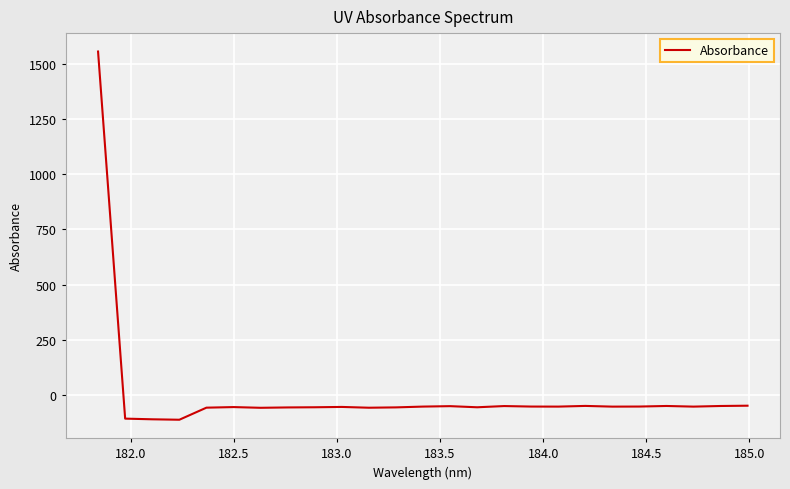

How many distinct data groups are displayed?

1